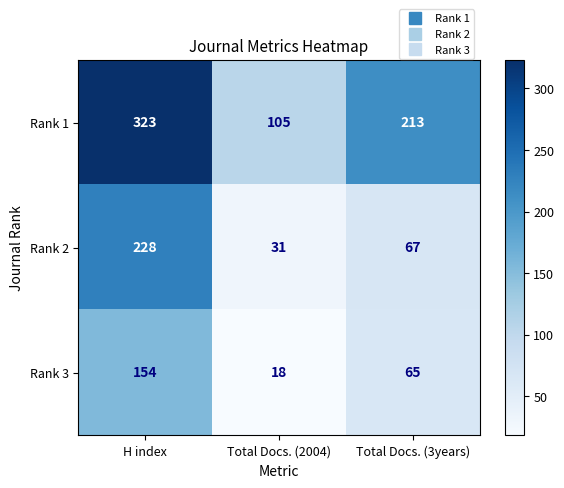

What is the total value across all series at Total Docs. (2004)?

154